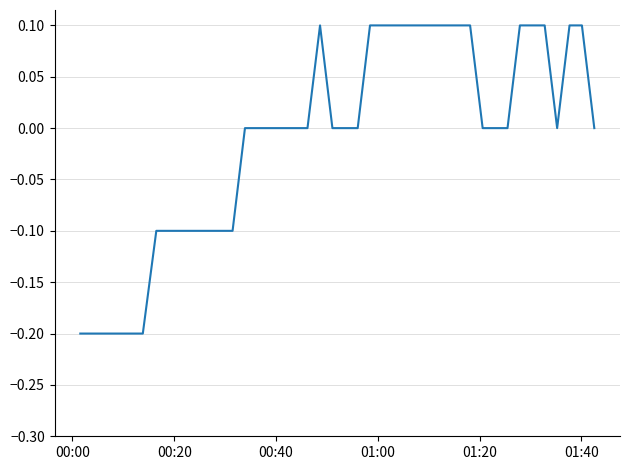

What is the difference between the maximum and minimum values?

0.3